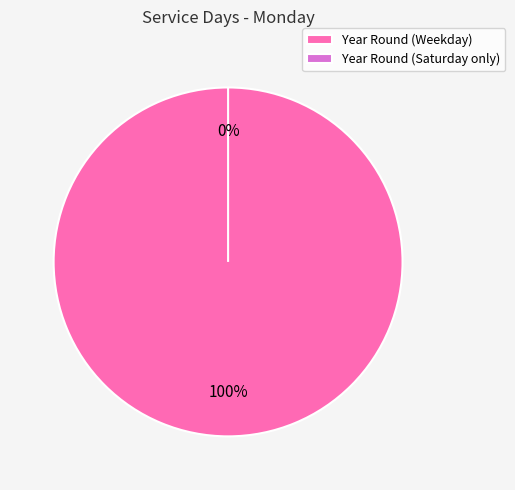

True or false: Year Round (Weekday) accounts for 88% of the total.

False